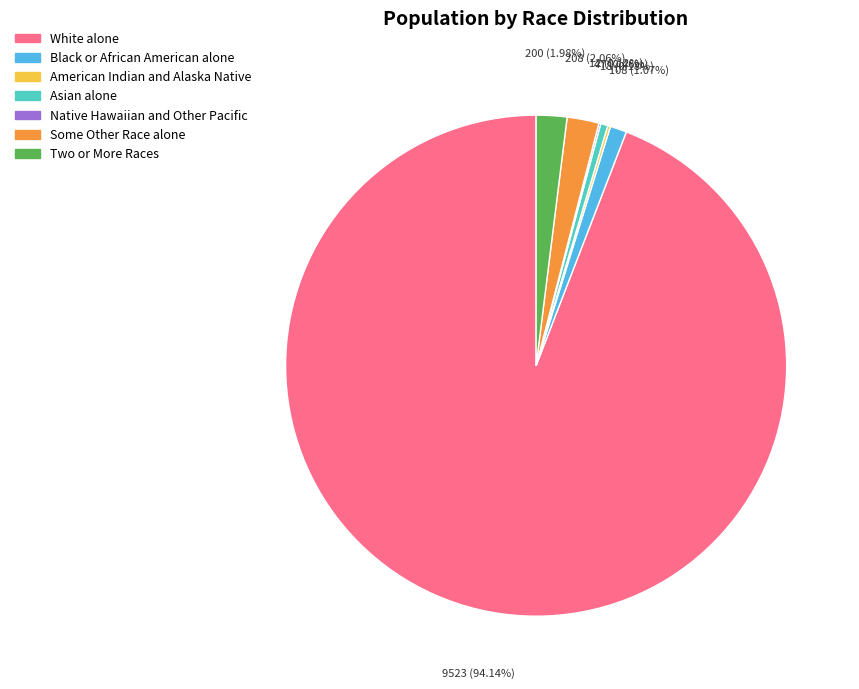

Which has a higher value, Two or More Races or Asian alone?

Two or More Races